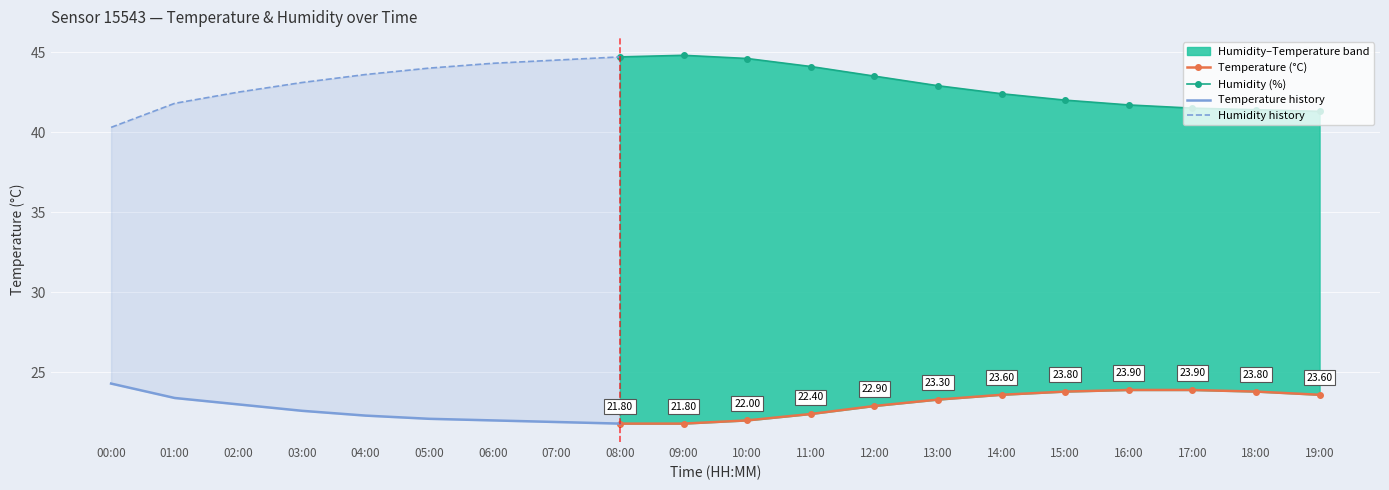

Reading left to right, extract all data points from this chart.

temperature: 24.3	23.4	23.0	22.6	22.3	22.1	22.0	21.9	21.8	21.8	22.0	22.4	22.9	23.3	23.6	23.8	23.9	23.9	23.8	23.6
humidity: 40.3	41.8	42.5	43.1	43.6	44.0	44.3	44.5	44.7	44.8	44.6	44.1	43.5	42.9	42.4	42.0	41.7	41.5	41.4	41.3